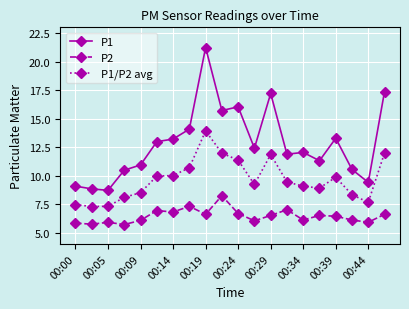

Which series has the widest spread of values?

P1